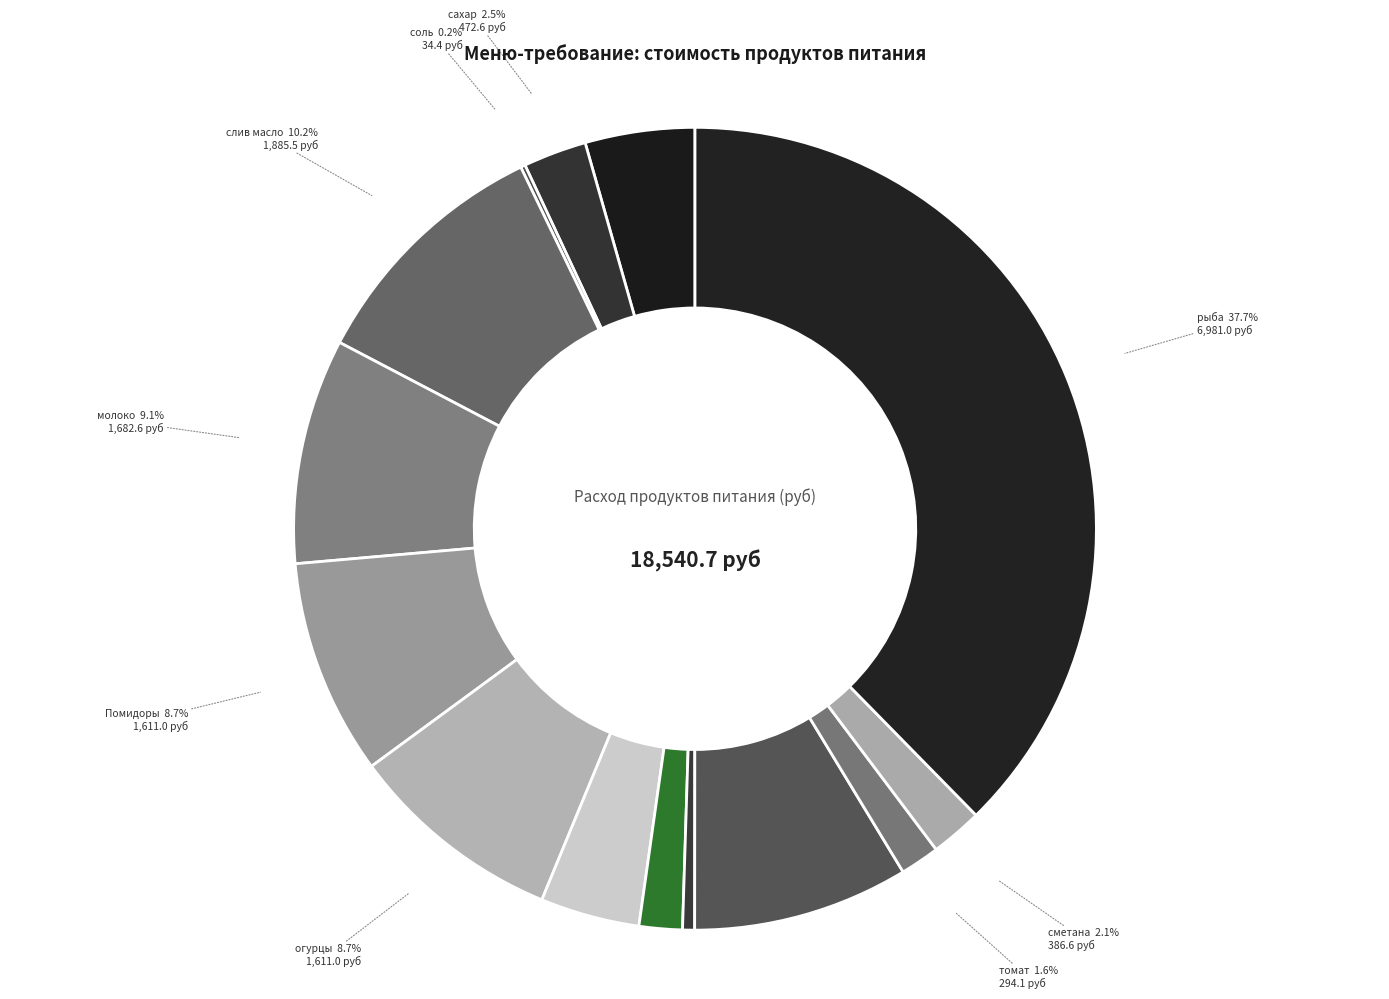

What is the largest slice in the pie chart?

рыба